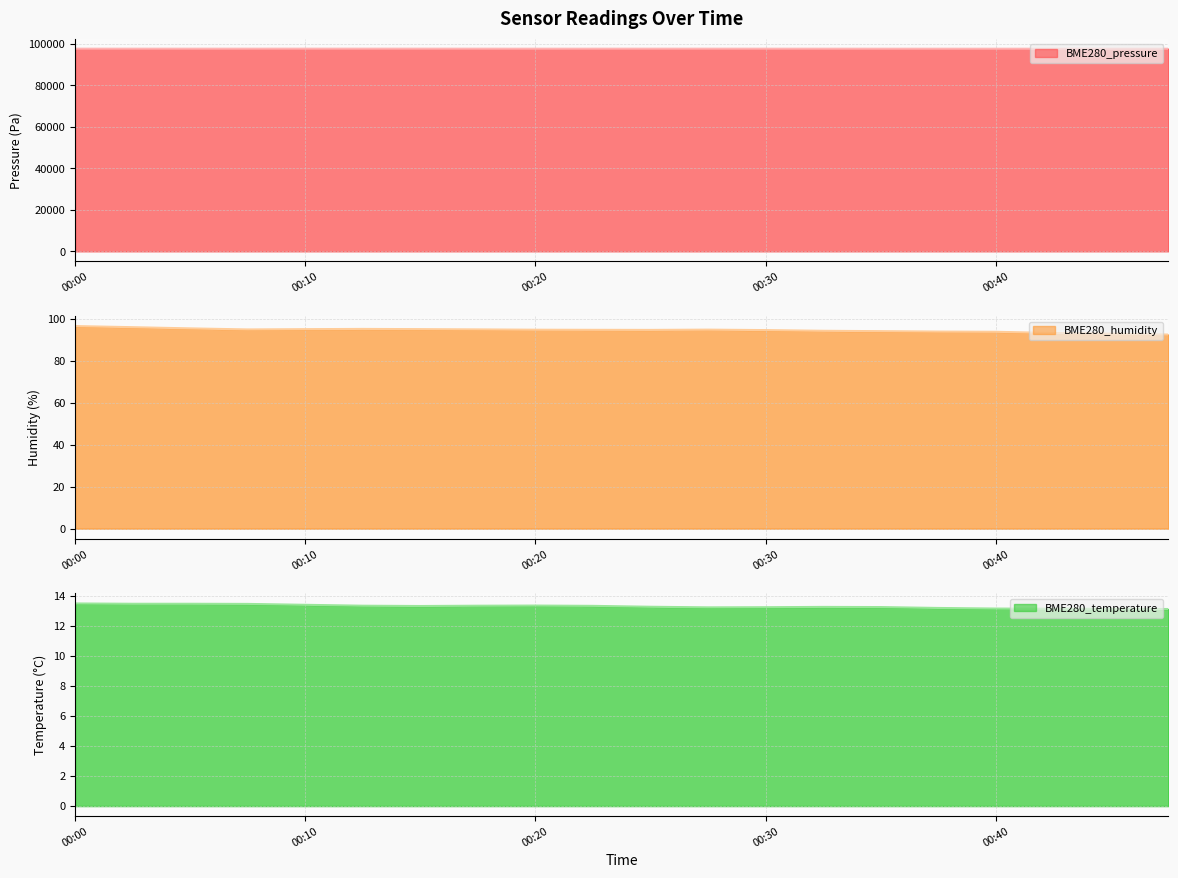

List the labels in order of BME280_humidity value, largest first.

00:00, 00:02, 00:05, 00:13, 00:15, 00:10, 00:17, 00:08, 00:27, 00:20, 00:22, 00:25, 00:30, 00:32, 00:35, 00:37, 00:40, 00:42, 00:45, 00:47